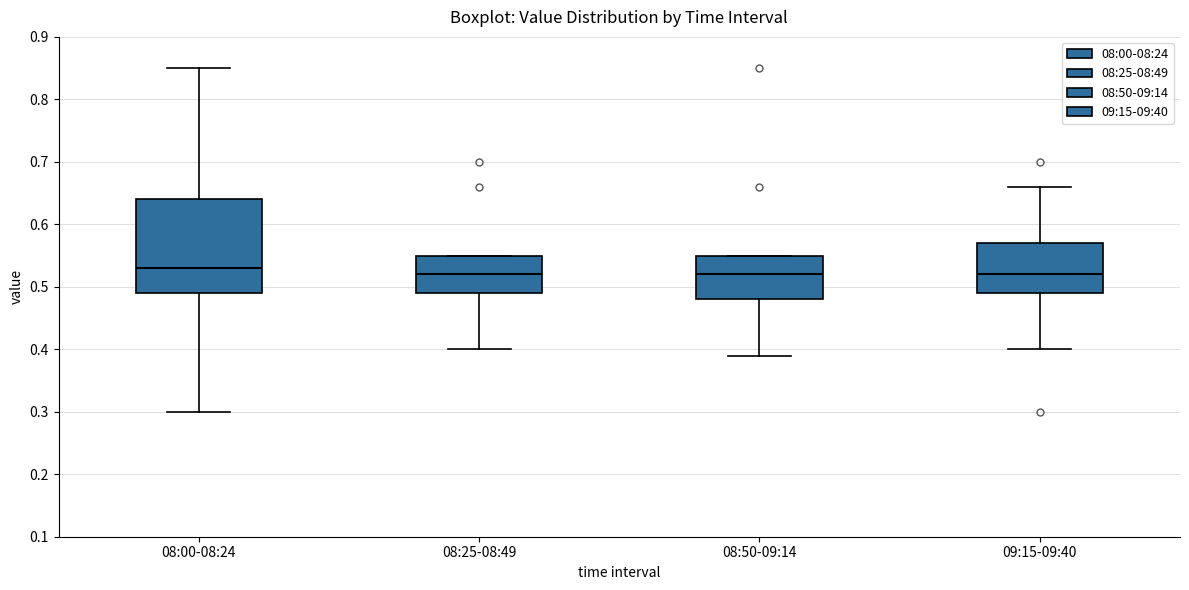

Comparing the boxes themselves (not the whiskers), which one is the tallest?

08:00-08:24